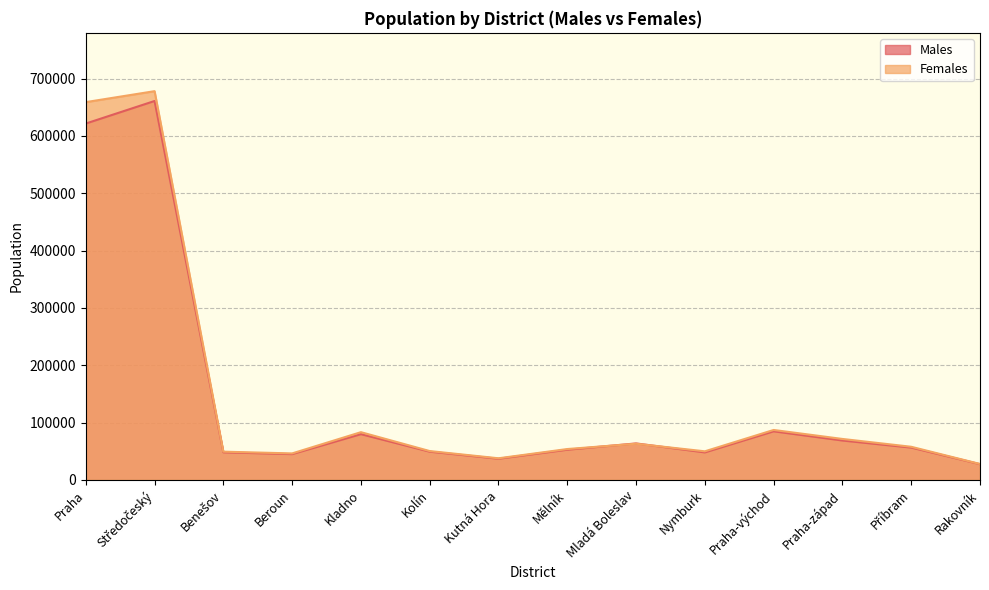

At which category does Males reach its first local valley?

Beroun